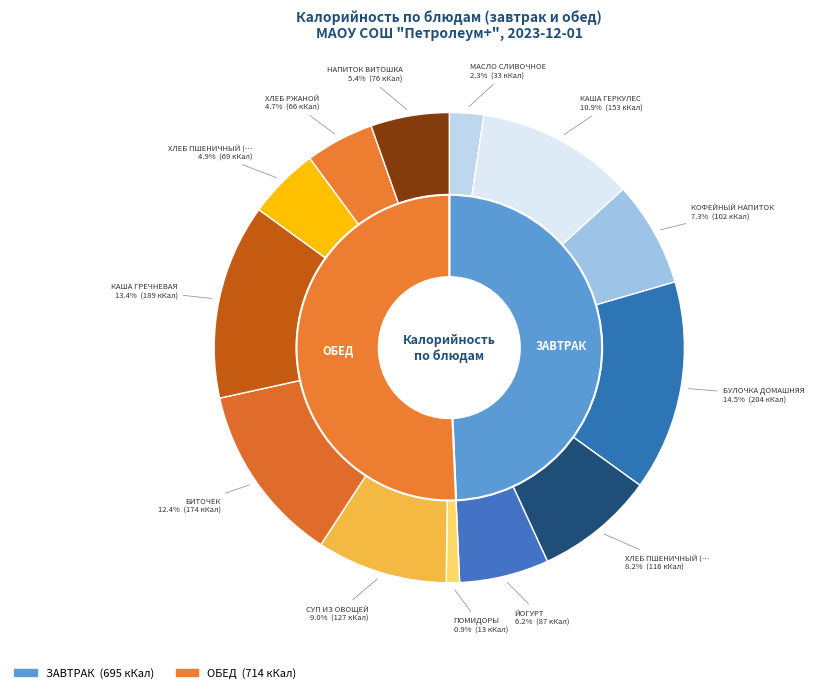

Is it true that КАША ГРЕЧНЕВАЯ is 27% of the pie?

False